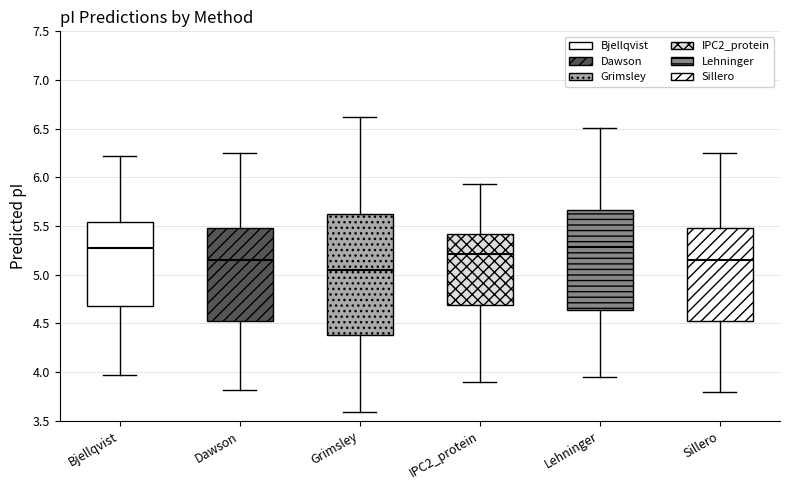

Reading left to right, transcribe this box plot: for each box, give where its median line is, the range the box spans, and where its two whiskers end, as read against the y-axis. The values are not printed on the chart, so give them approximately, as read against the axis.

Bjellqvist: median 5.25, box 4.70 to 5.55, whiskers 3.95 to 6.20
Dawson: median 5.15, box 4.55 to 5.50, whiskers 3.80 to 6.25
Grimsley: median 5.05, box 4.40 to 5.60, whiskers 3.60 to 6.60
IPC2_protein: median 5.20, box 4.70 to 5.40, whiskers 3.90 to 5.95
Lehninger: median 5.30, box 4.65 to 5.65, whiskers 3.95 to 6.50
Sillero: median 5.15, box 4.55 to 5.50, whiskers 3.80 to 6.25